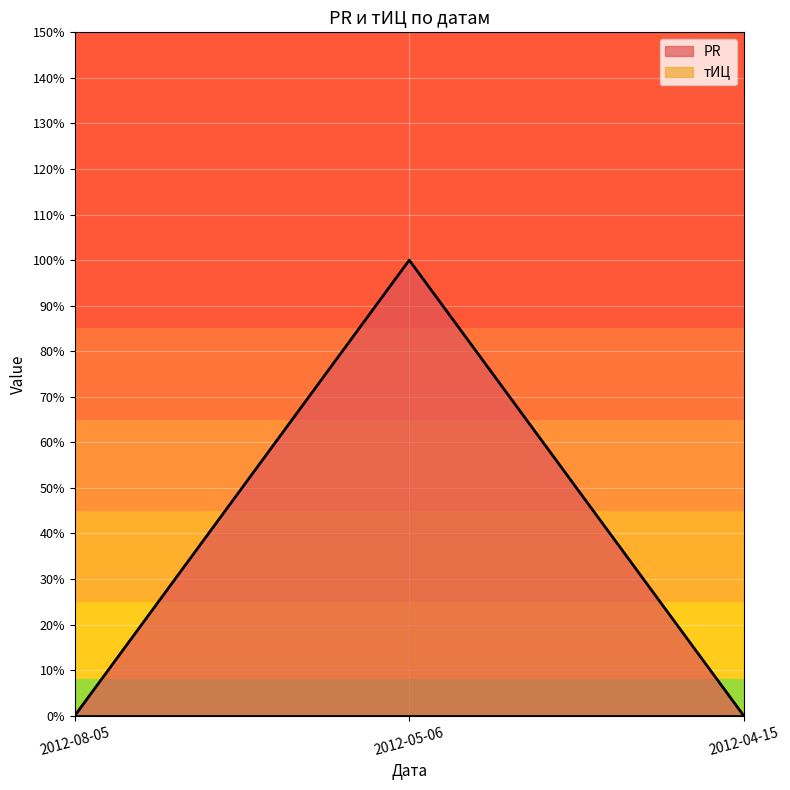

Reading left to right, what are all the values shown in this chart?

2012-08-05=0	2012-05-06=1	2012-04-15=0